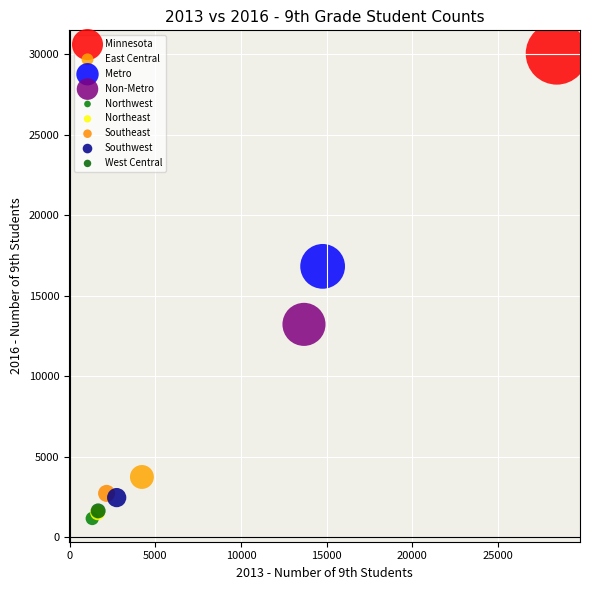

What are all the series names shown in the legend?

Minnesota, East Central, Metro, Non-Metro, Northwest, Northeast, Southeast, Southwest, West Central